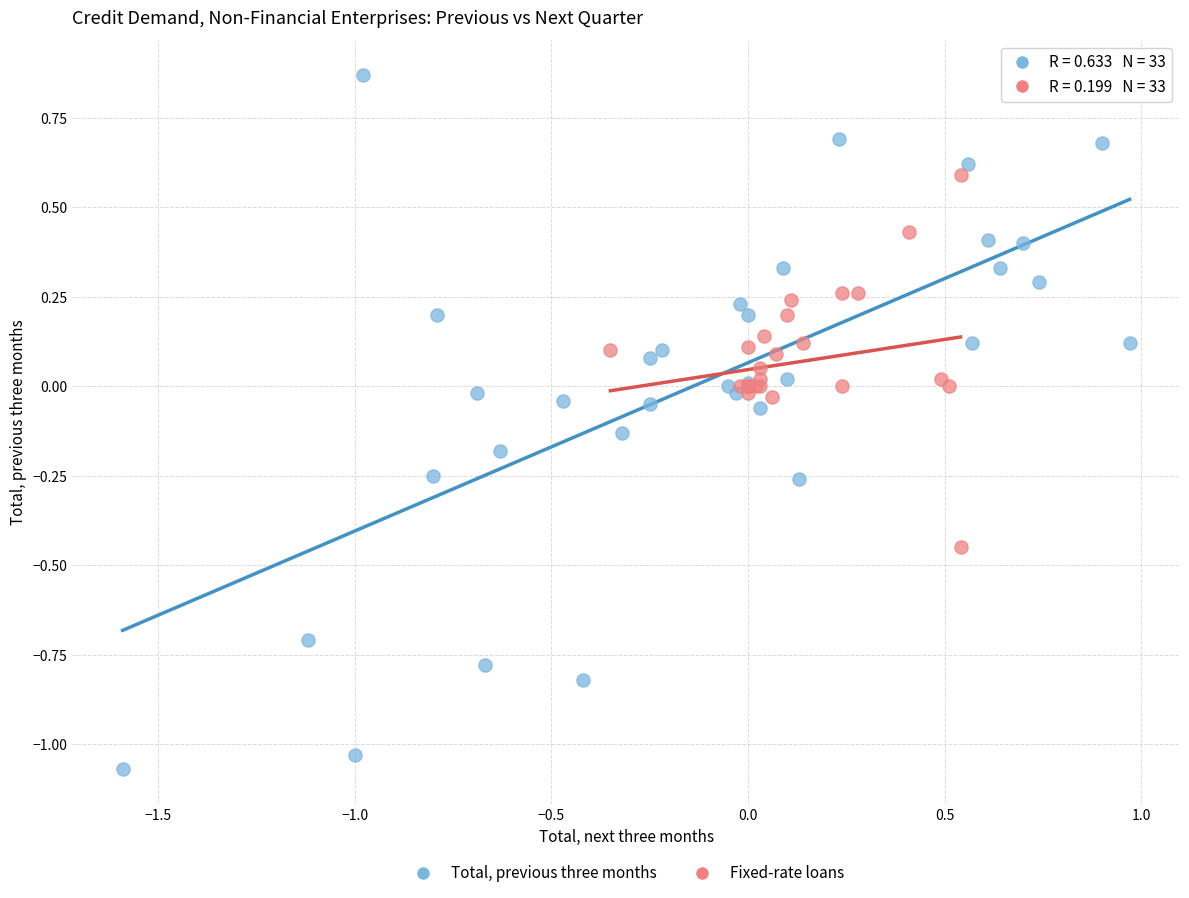

Which series has the largest Y range (max minus min)?

Total, previous three months